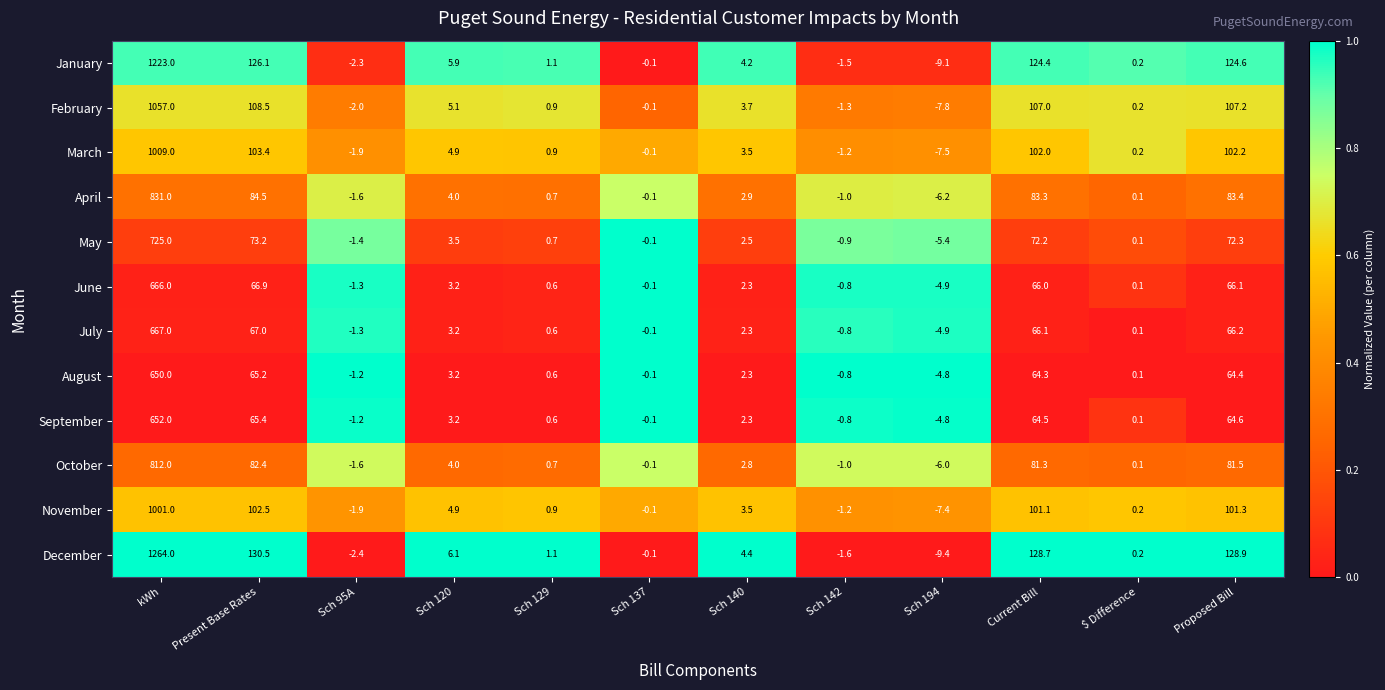

At how many categories does at least one series exceed 0?

8